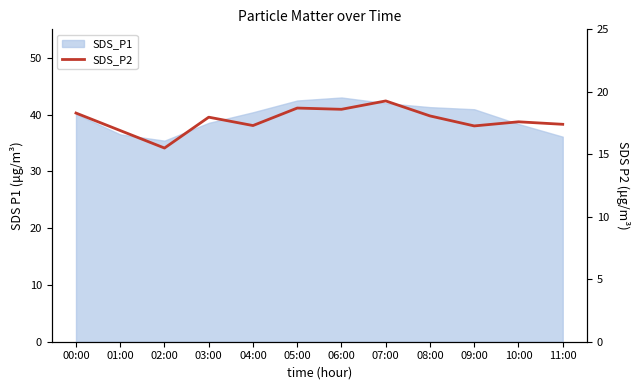

What is the difference between the maximum and second lowest values?

2.4